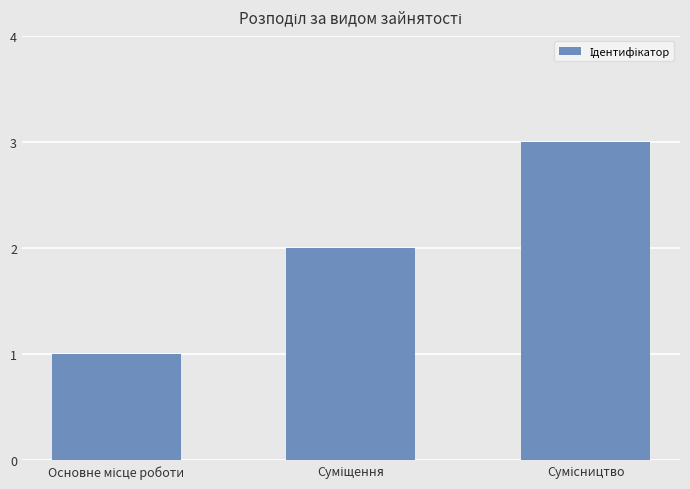

Reading left to right, list all the values displayed in this chart.

1	2	3